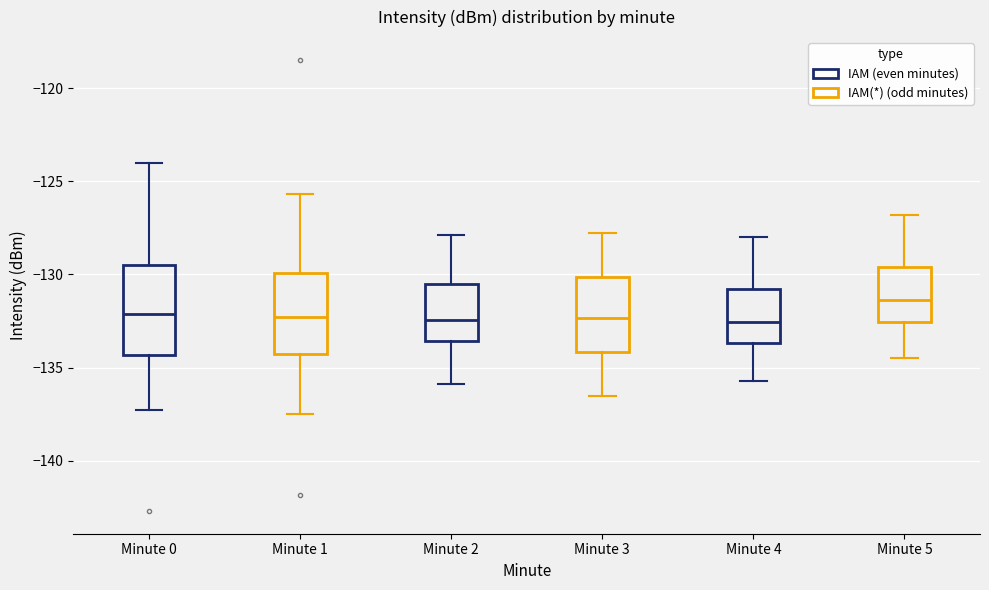

Where is the upper edge of the box for Minute 1 on the y-axis? The values are not printed on the chart, so give them approximately, as read against the axis.

-130.0